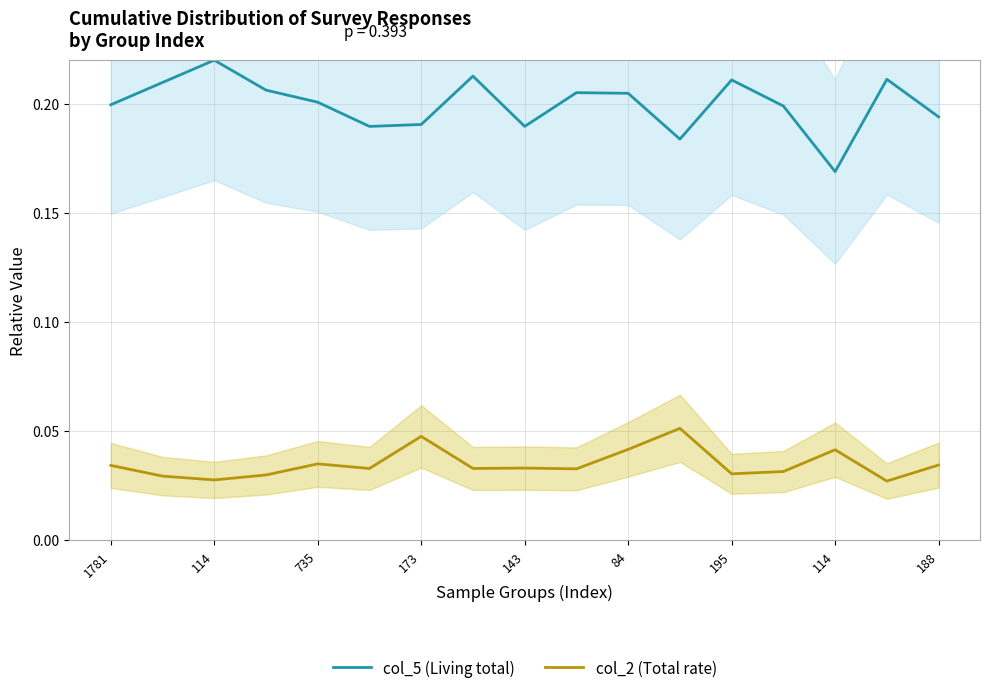

Which series has the widest spread of values?

col_5 (Living total)